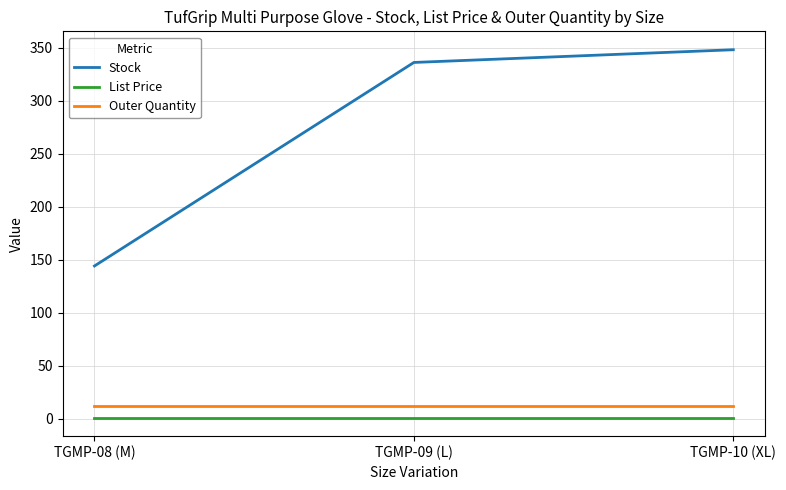

Which series has the largest total across all categories?

Stock